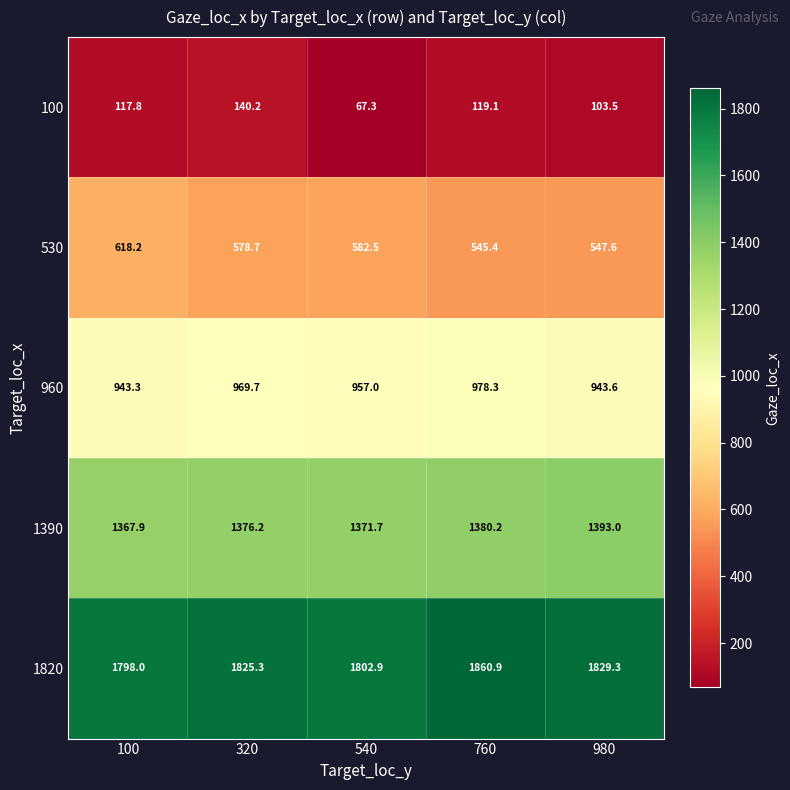

Reading right to left, extract all data points from this chart.

100: 103.5	119.1	67.3	140.2	117.8
530: 547.6	545.4	582.5	578.7	618.2
960: 943.6	978.3	957.0	969.7	943.3
1390: 1393.0	1380.2	1371.7	1376.2	1367.9
1820: 1829.3	1860.9	1802.9	1825.3	1798.0